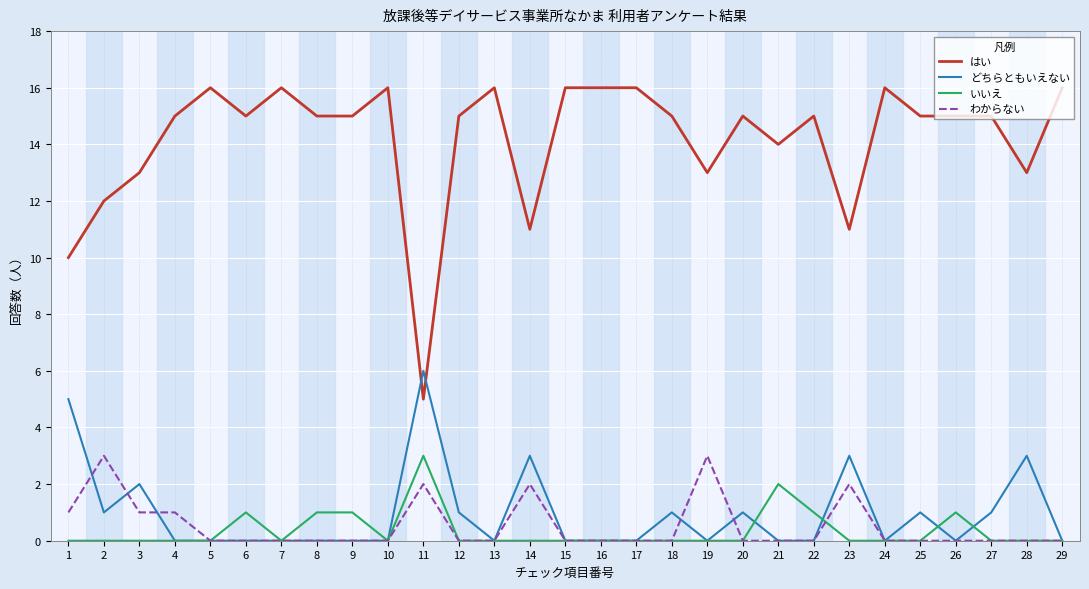

What is the maximum value shown in the chart?

16